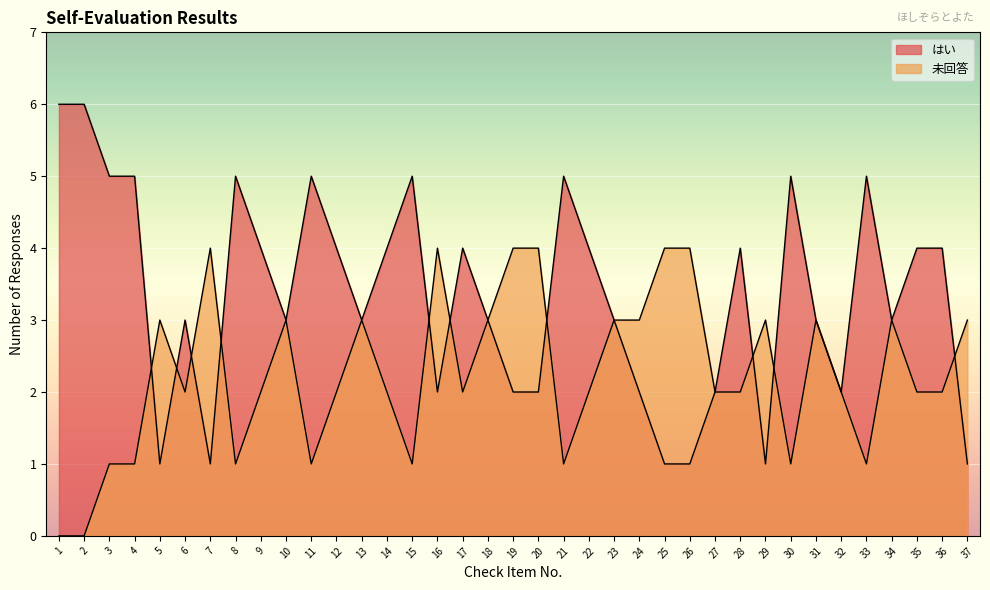

True or false: 未回答 and はい intersect in this chart.

True